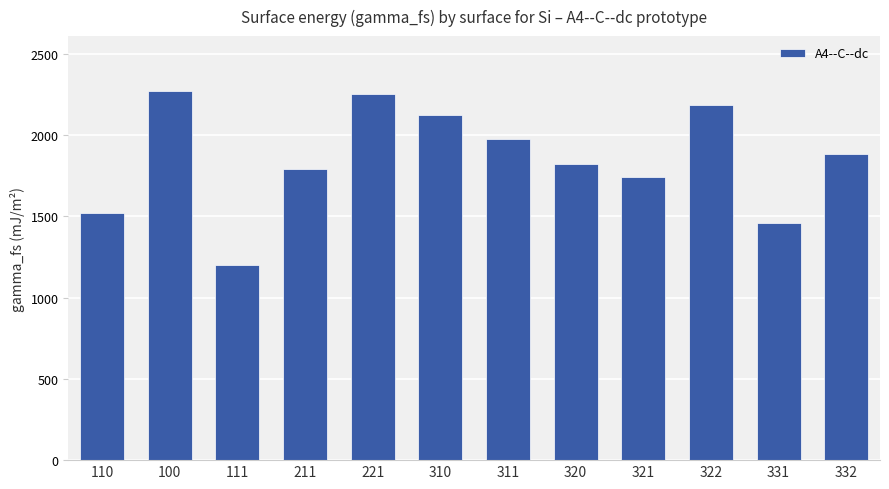

What is the change in value from 311 to 320?

-153.1